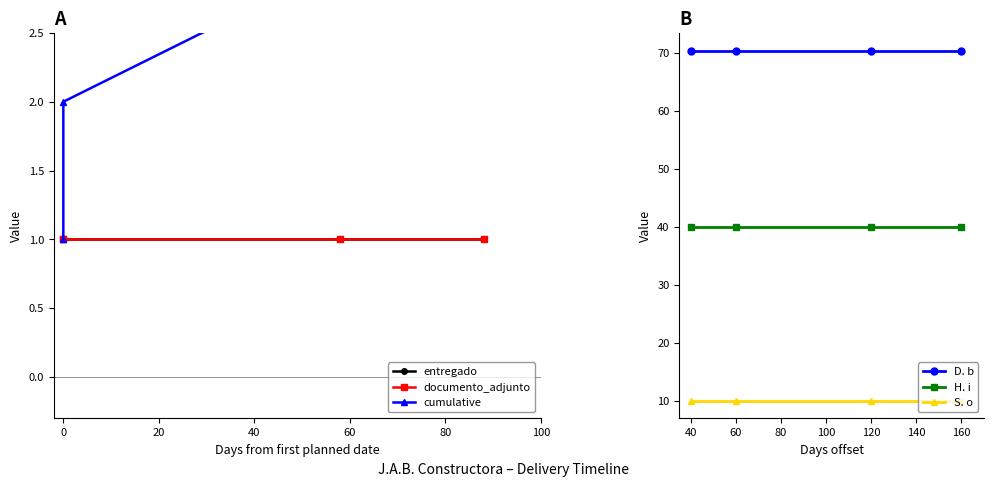

The value of S. o at 60 is 10.0. True or false?

True